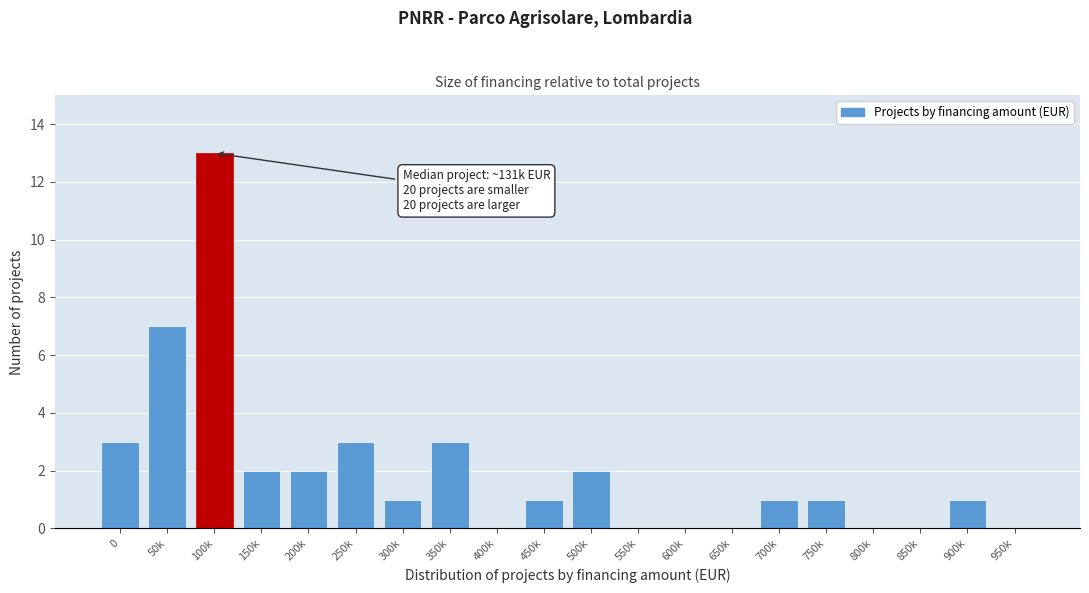

Reading left to right, what are all the values shown in this chart?

0=3	50k=7	100k=13	150k=2	200k=2	250k=3	300k=1	350k=3	400k=0	450k=1	500k=2	550k=0	600k=0	650k=0	700k=1	750k=1	800k=0	850k=0	900k=1	950k=0